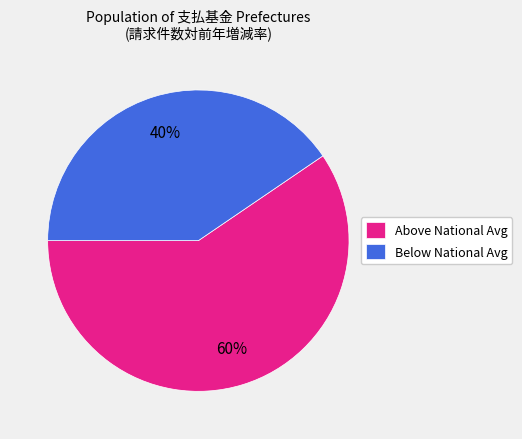

To the nearest percent, what is the combined percentage of Above National Avg and Below National Avg?

100%